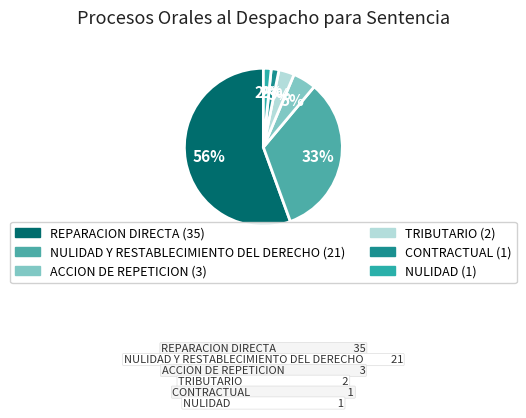

What percentage is the NULIDAD slice, to the nearest percent?

2%